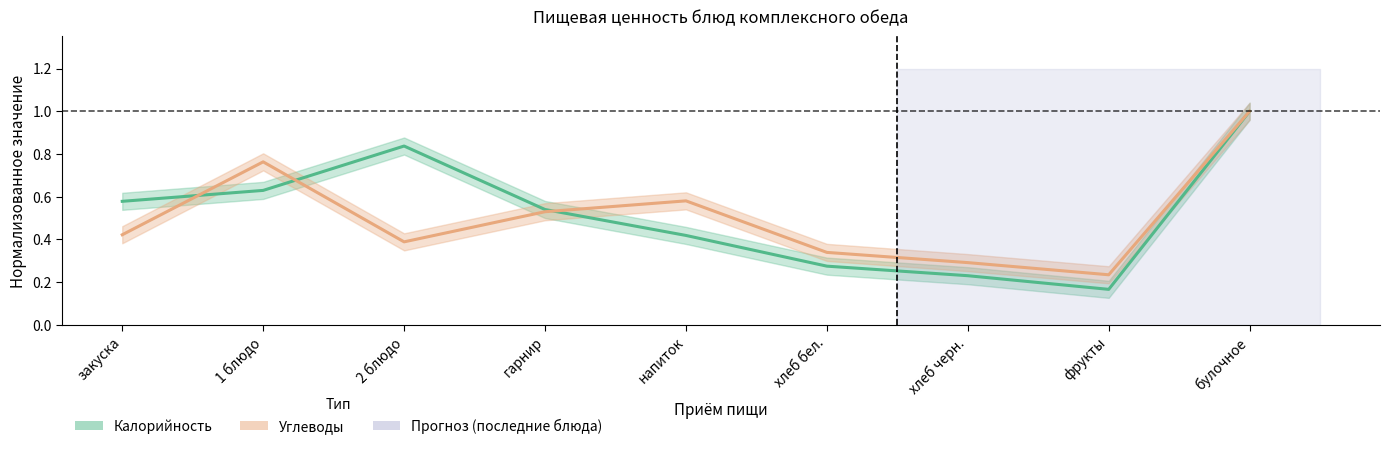

Where do Углеводы (норм.) and Калорийность (норм.) first cross each other?

закуска and 1 блюдо